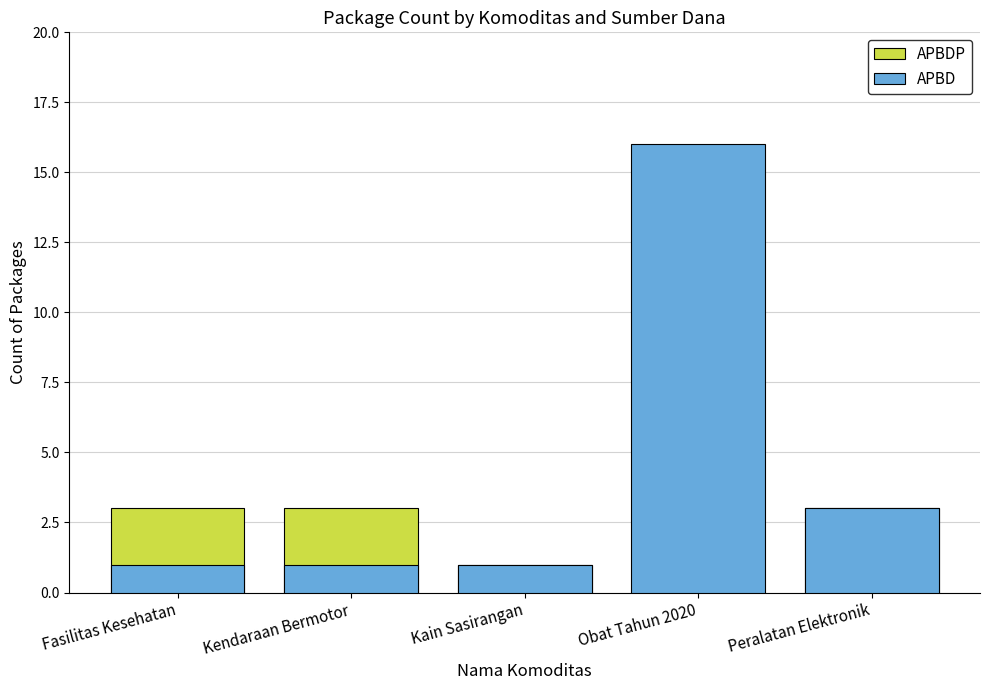

At which category is the sum across all series the highest?

Obat Tahun 2020